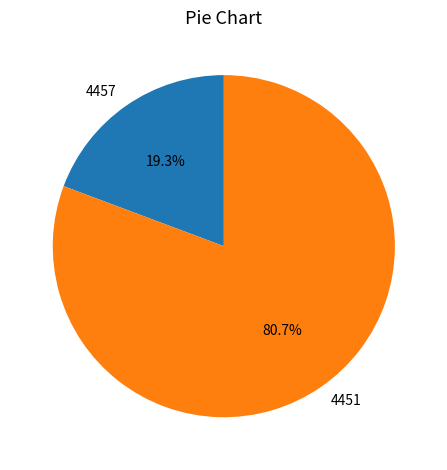

Which slice is the smallest?

4457